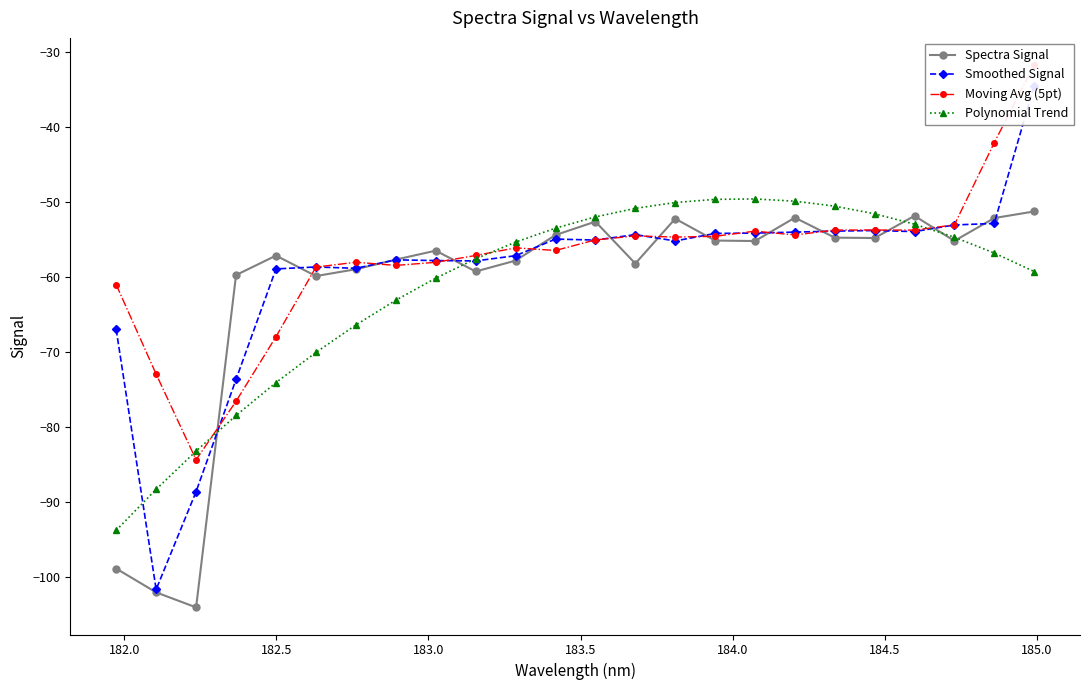

Which series has the largest total across all categories?

Moving Avg (5pt)